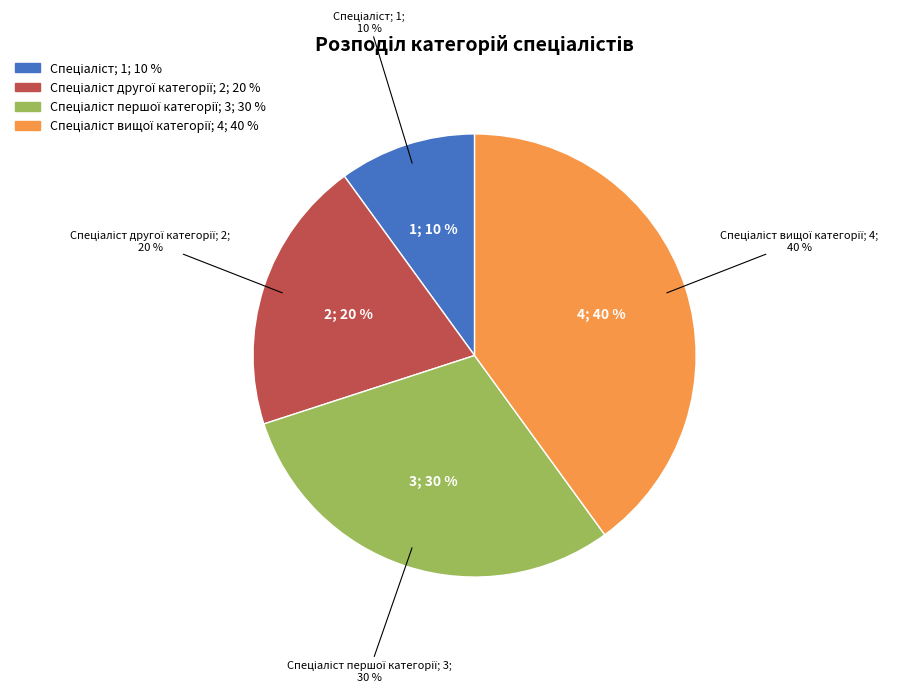

How many segments does this pie chart have?

4